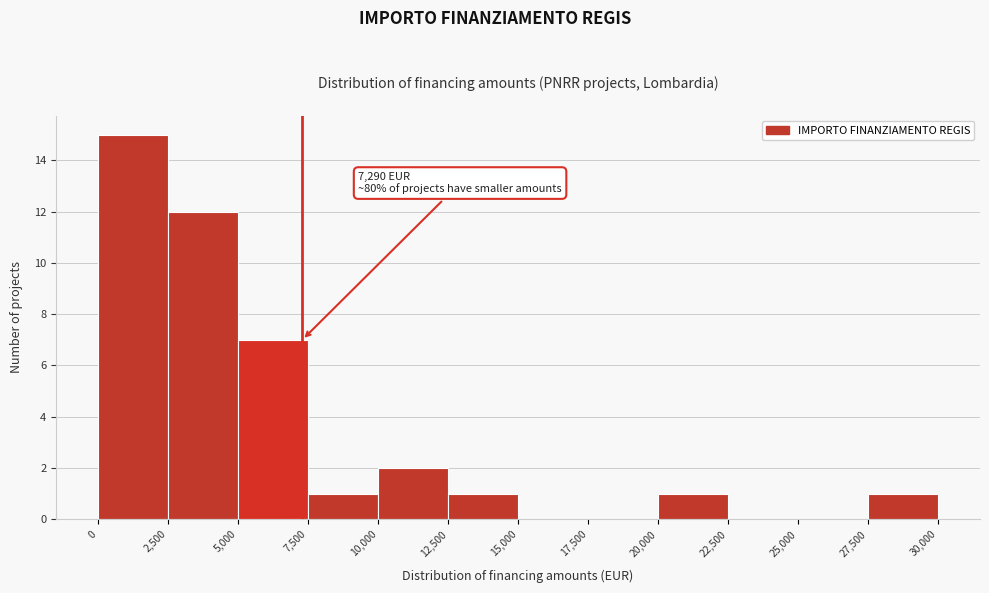

Which range on the x-axis has the tallest bar?

0 to 2,500